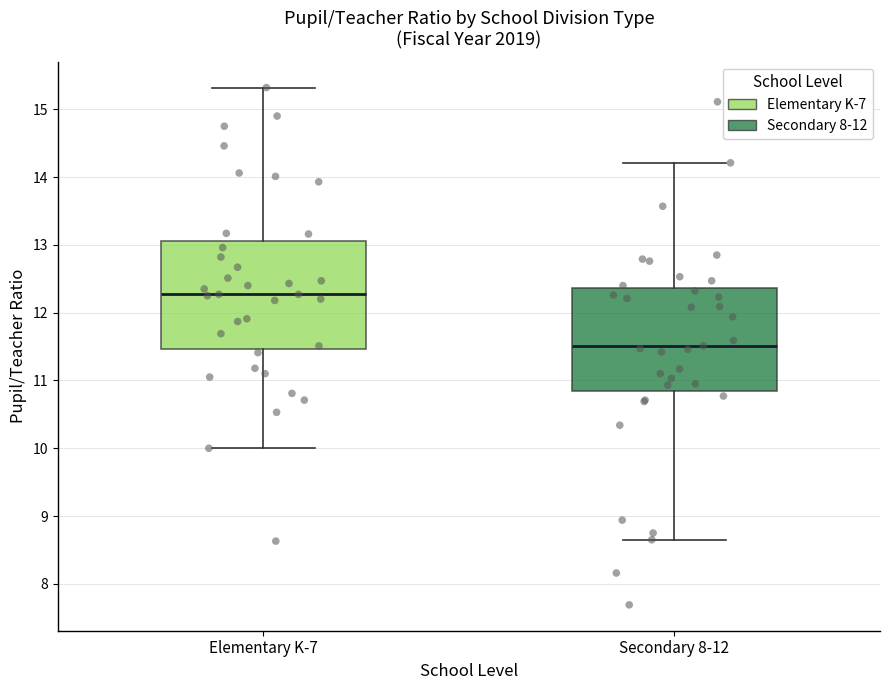

Which box's median line is the lowest?

Secondary 8-12